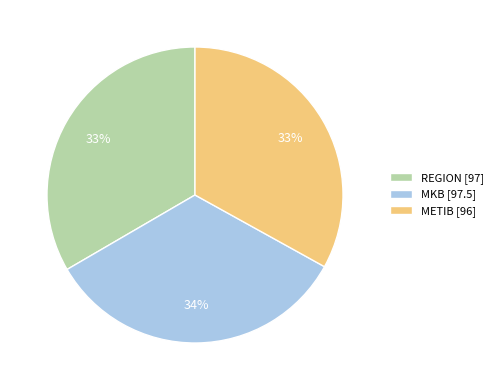

The MKB slice represents 19% of the pie. True or false?

False